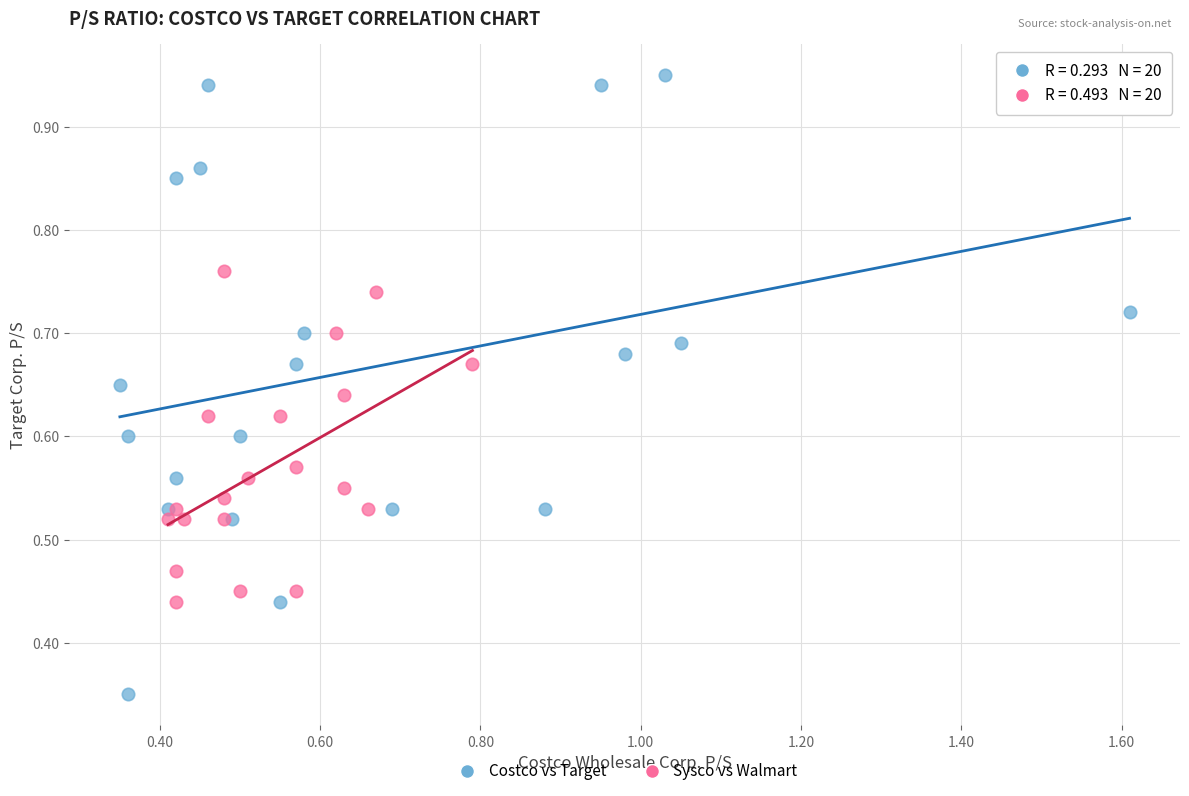

Which series reaches the maximum Y coordinate?

Costco vs Target